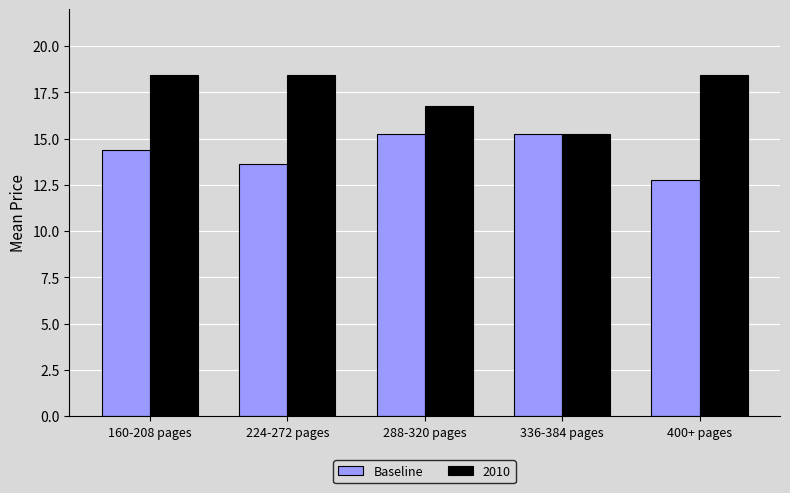

What is the spread (max minus min) of values at 288-320 pages?

1.5